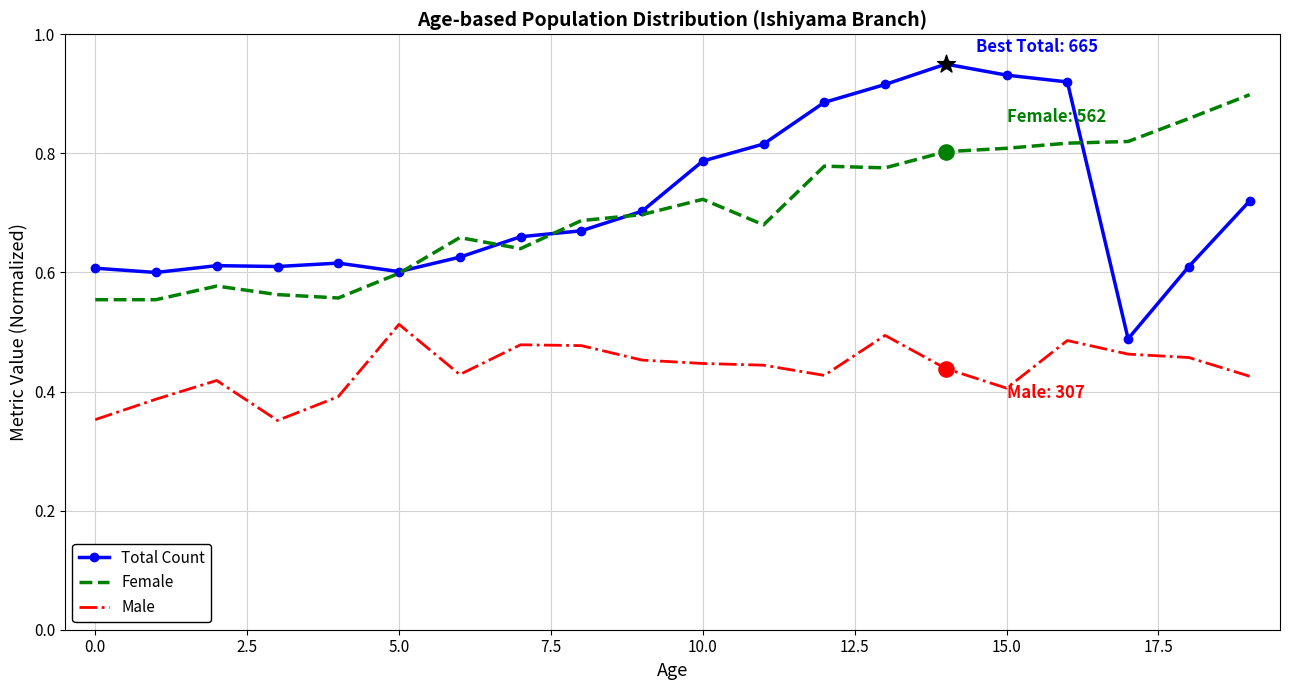

What are all the series names shown in the legend?

Total Count, Female, Male